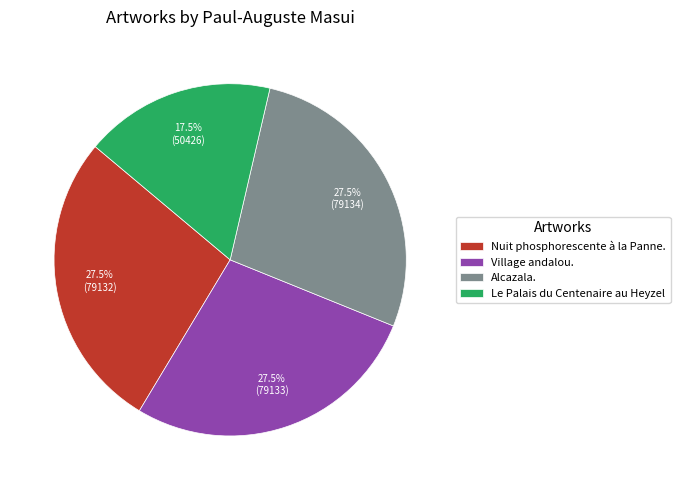

To the nearest percent, what is the average slice percentage?

25%